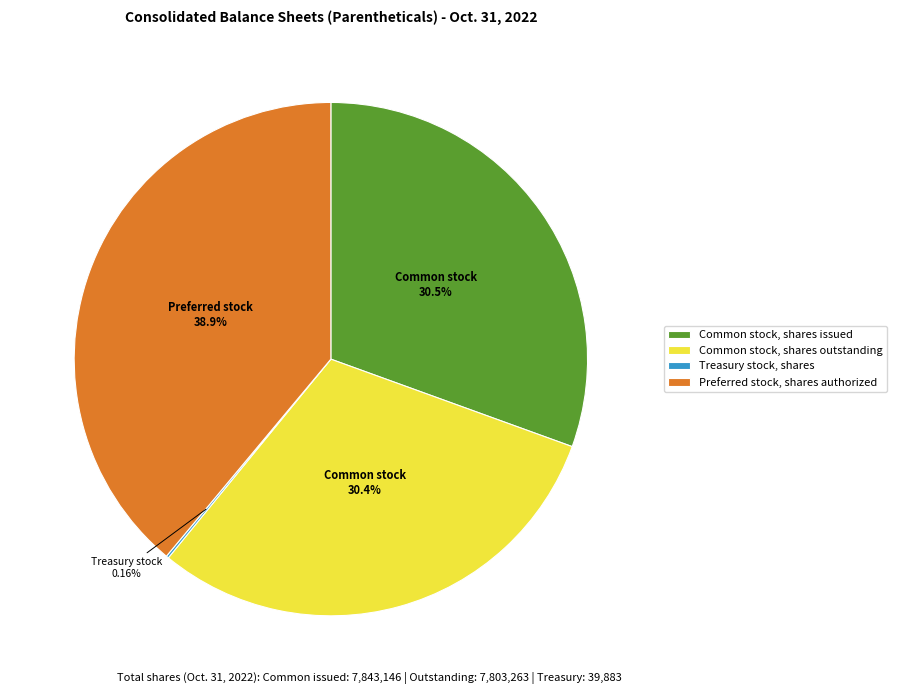

Which has a higher value, Common stock, shares issued or Preferred stock, shares authorized?

Preferred stock, shares authorized